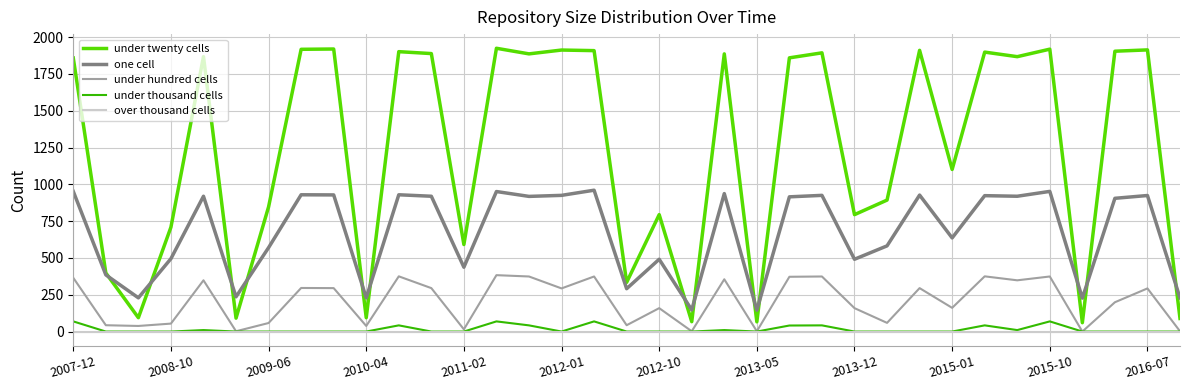

Which series has the largest total across all categories?

under twenty cells